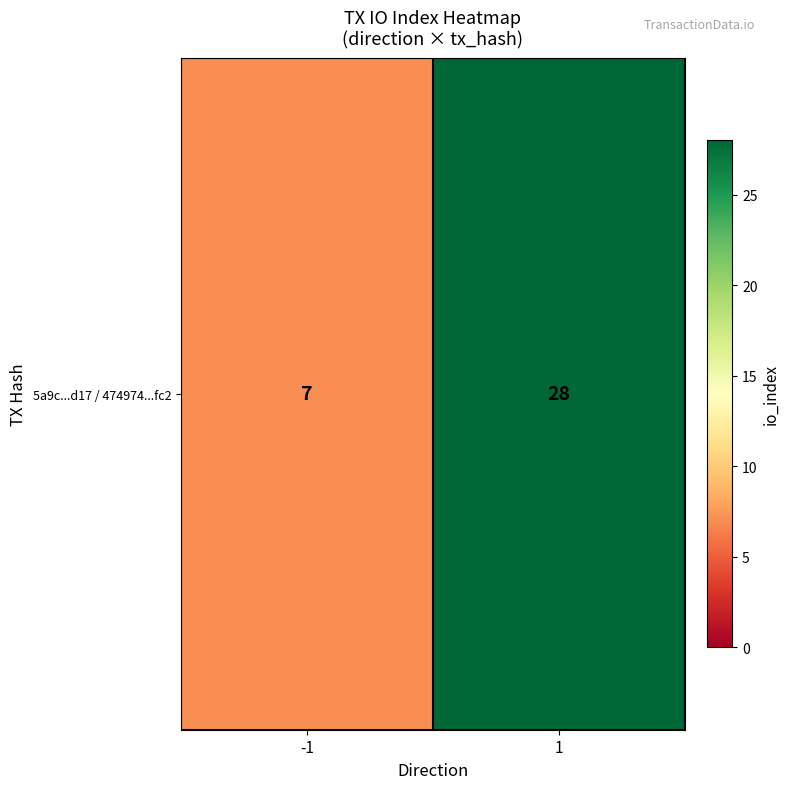

What is the average value?

18